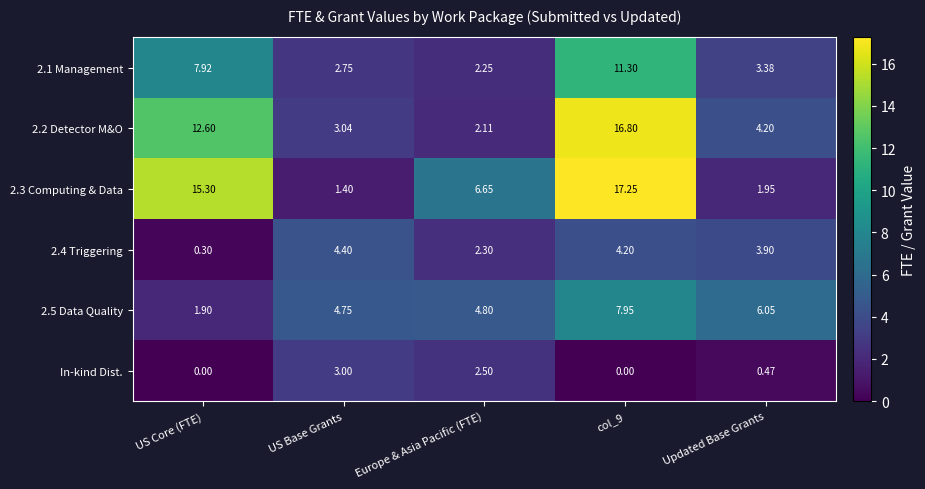

Is the value of 2.5 Data Quality at US Core (FTE) greater than the value of In-kind Dist. at Updated Base Grants?

Yes